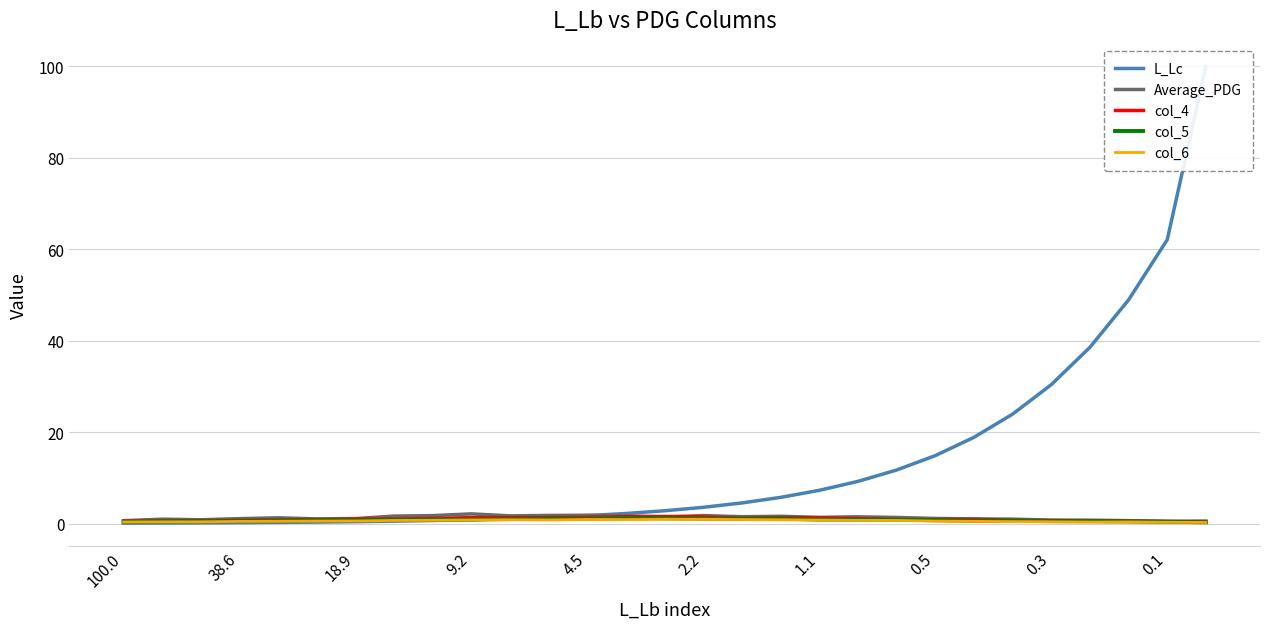

How many times do col_4 and L_Lc cross each other?

1